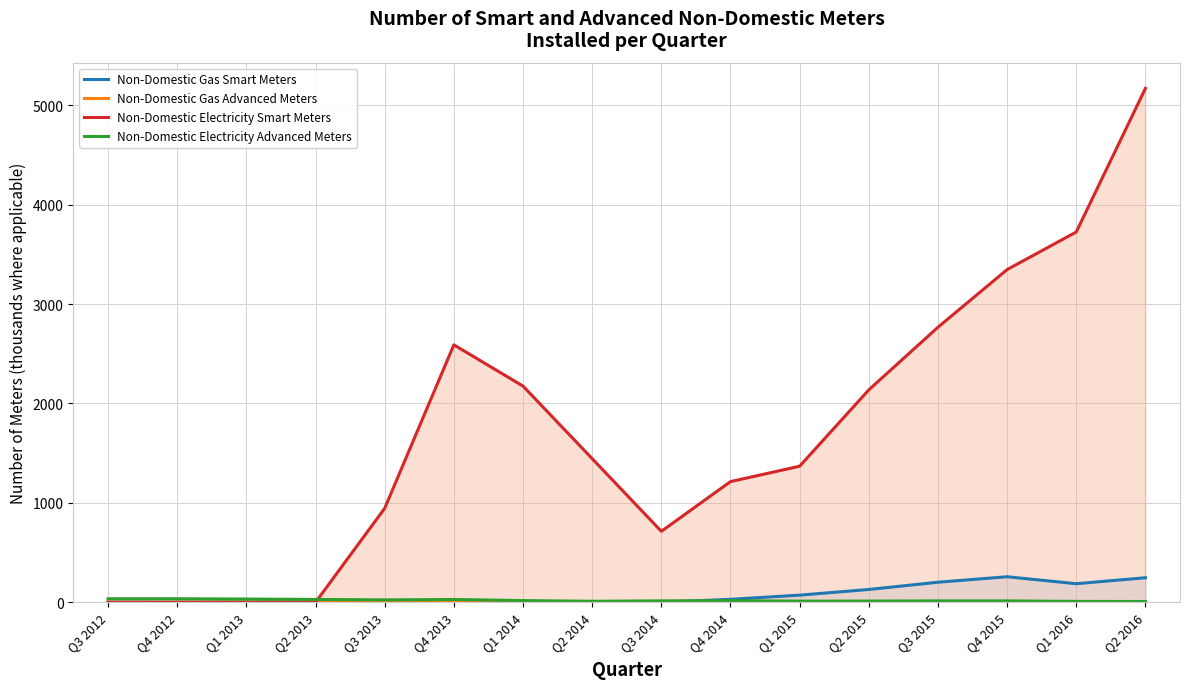

Which has a higher value, Q3 2012 or Q2 2014?

Q3 2012